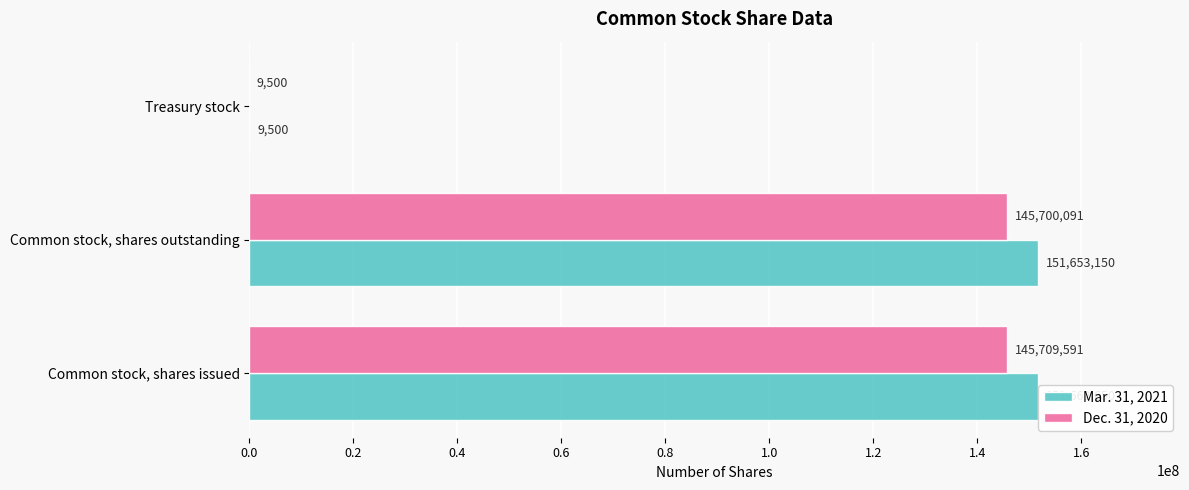

At which label is Mar. 31, 2021 closest to 75836075?

Common stock, shares outstanding